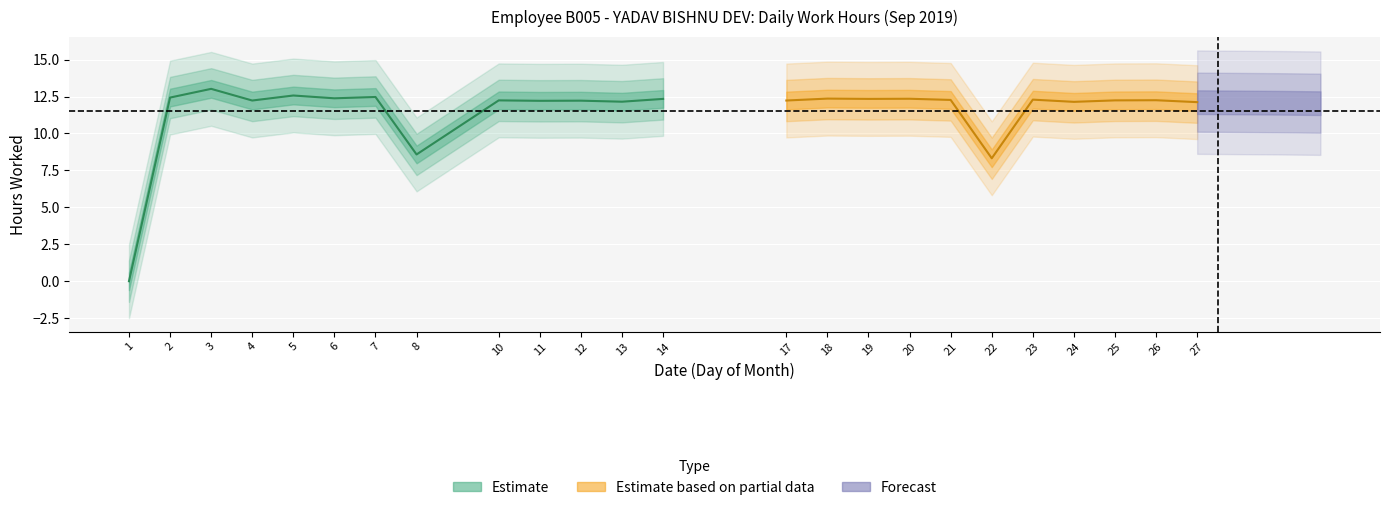

Which label corresponds to the smallest value in the chart?

1